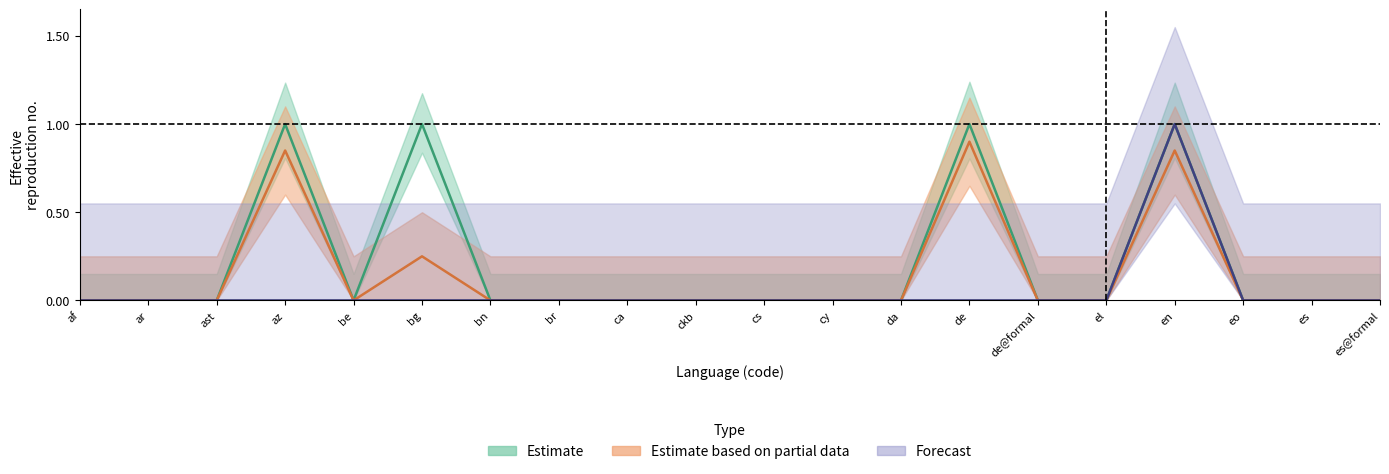

Count the recent_changes values in the range 0 to 1.

20